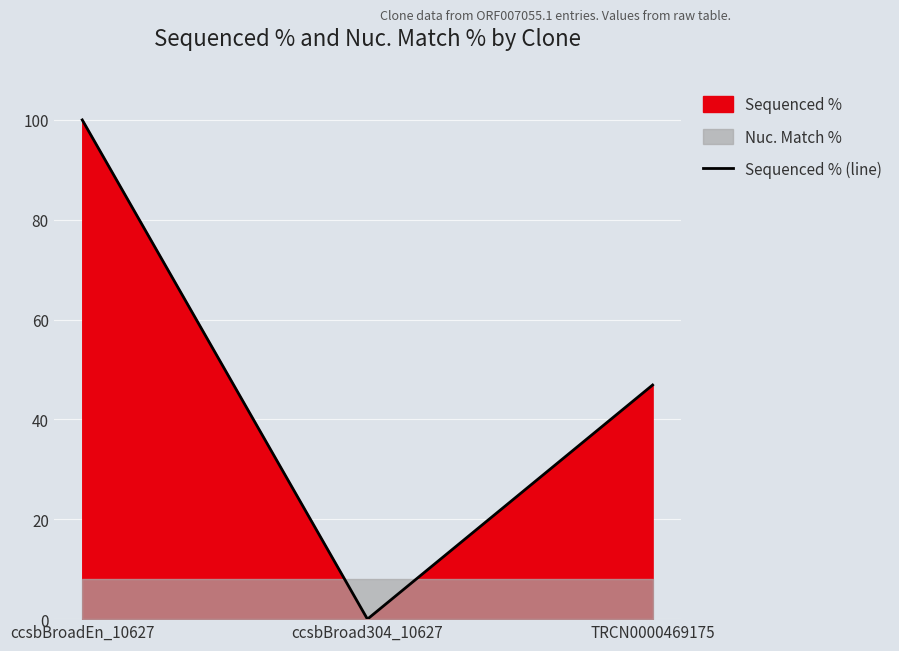

Which has a higher value, ccsbBroadEn_10627 or ccsbBroad304_10627?

ccsbBroadEn_10627